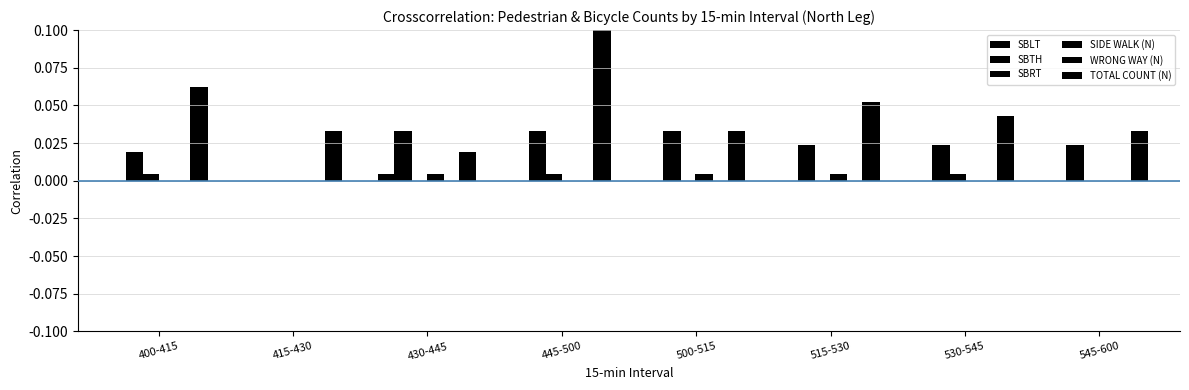

Are the bars horizontal?

No